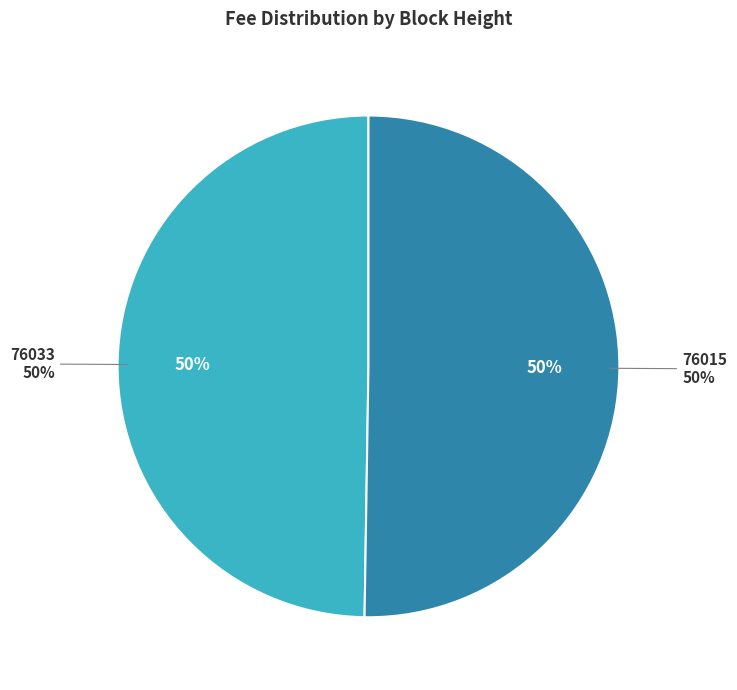

How many segments does this pie chart have?

2